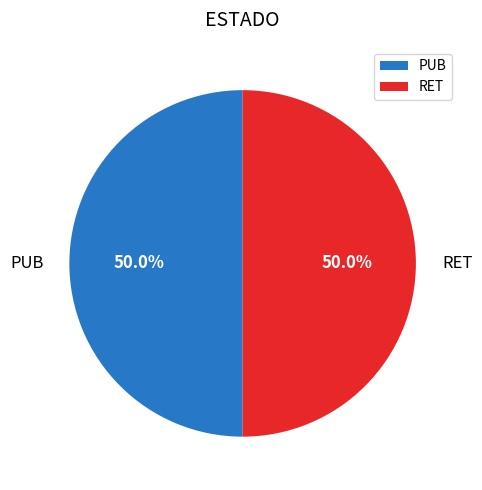

To the nearest percent, what portion does PUB represent?

50%